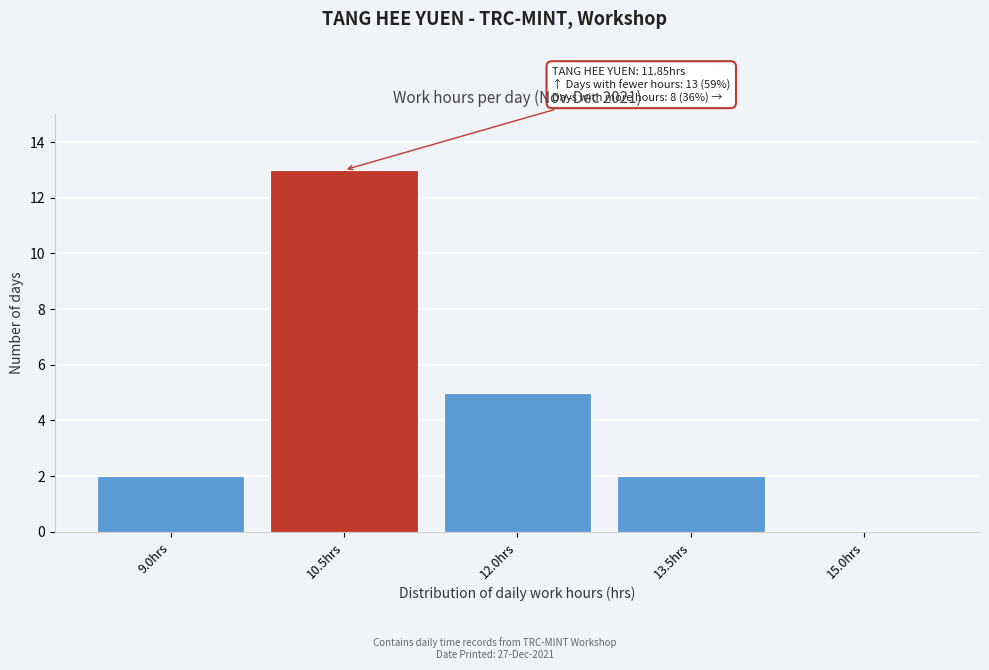

Reading left to right, transcribe all the data shown in this chart.

9.0hrs=2	10.5hrs=13	12.0hrs=5	13.5hrs=2	15.0hrs=0